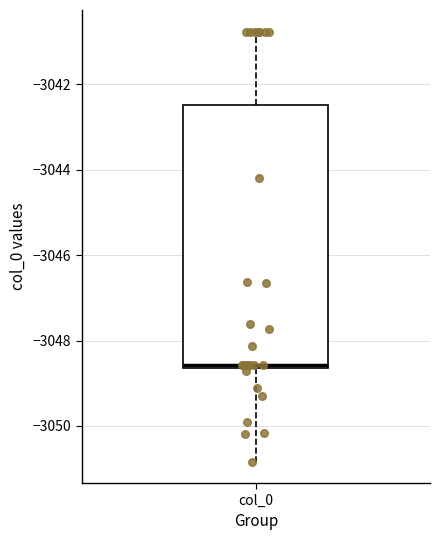

Read this box plot against the y-axis: the position of the median line, the range covered by the box, and the ends of both whiskers. The values are not printed on the chart, so give them approximately, as read against the axis.

median -3048.6 (just above the box's lower edge), box -3048.6 to -3042.4, whiskers -3050.8 to -3040.8